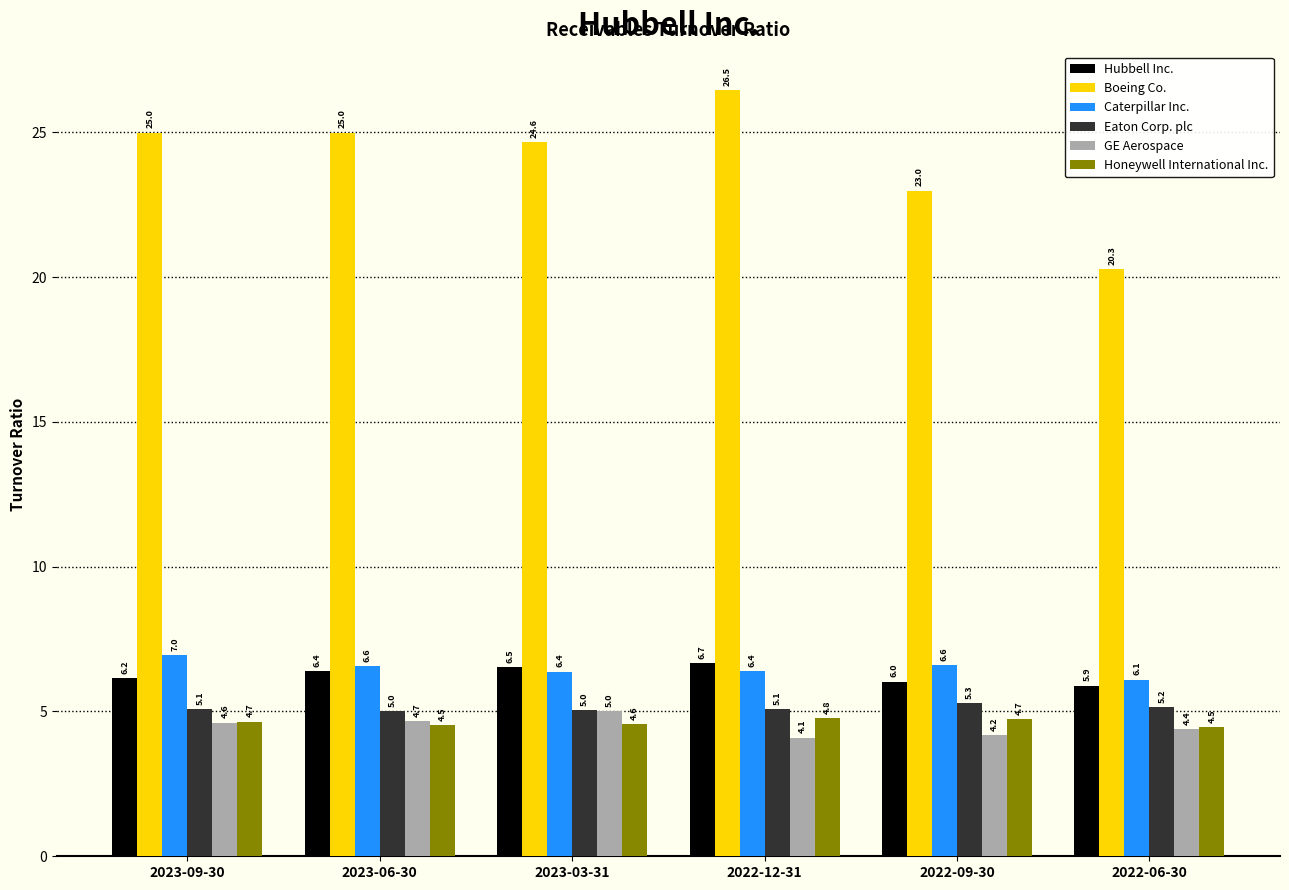

The value of Eaton Corp. plc at 2023-09-30 is 8.2. True or false?

False